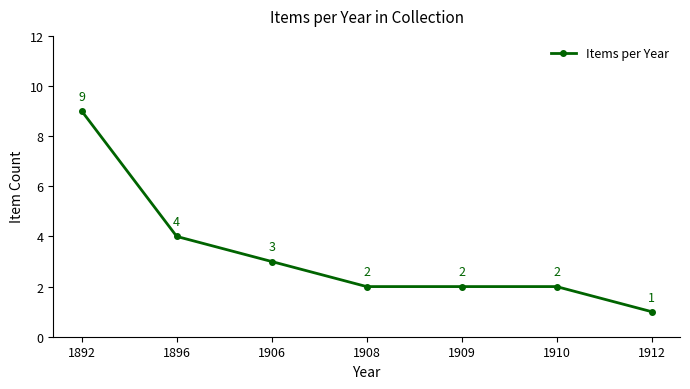

True or false: the data shows 2 at 1896.

False